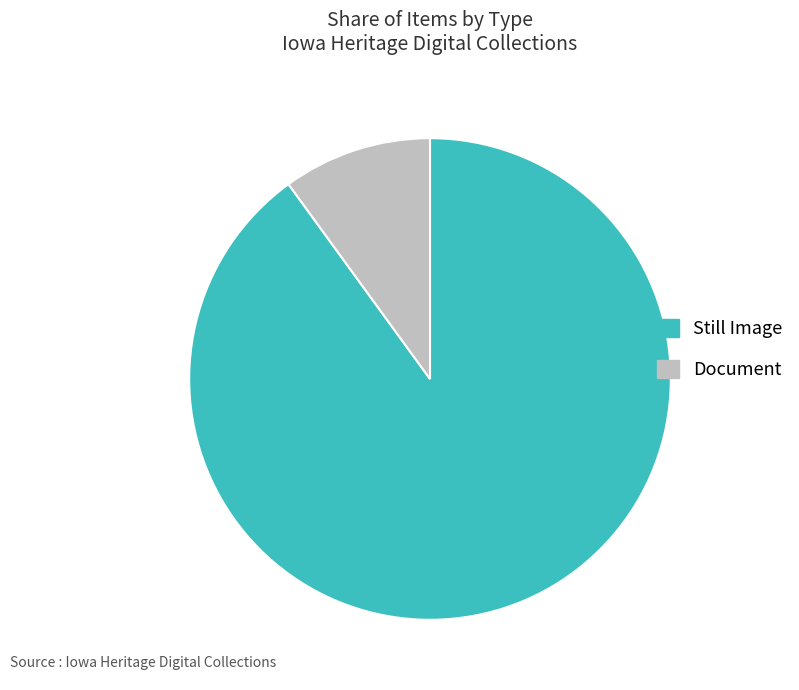

Count the number of slices in the pie.

2